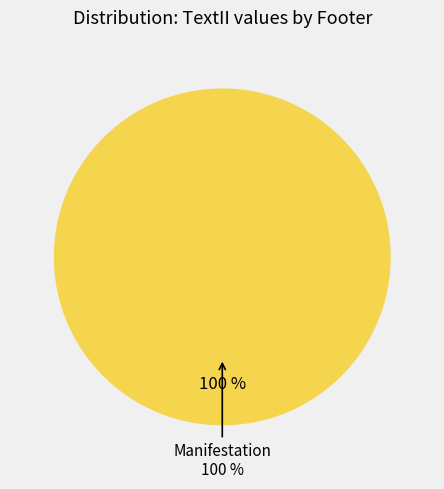

Is there any slice that represents more than half of the pie?

Yes